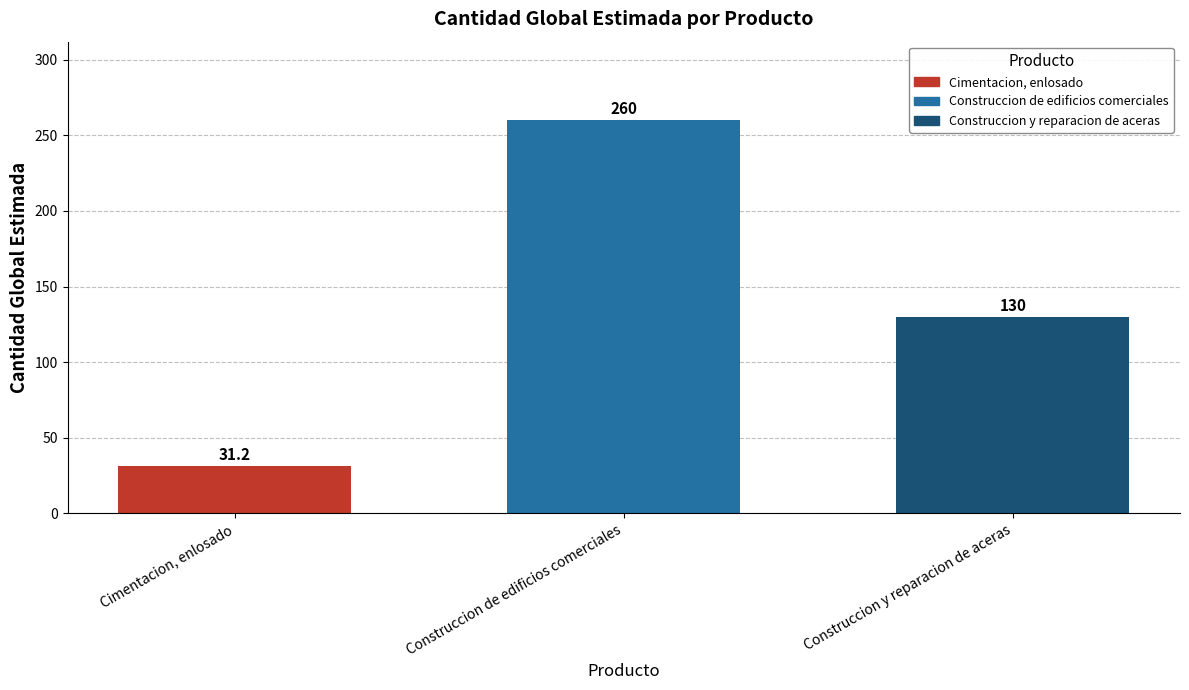

Between Construccion y reparacion de aceras and Construccion de edificios comerciales, which is larger?

Construccion de edificios comerciales